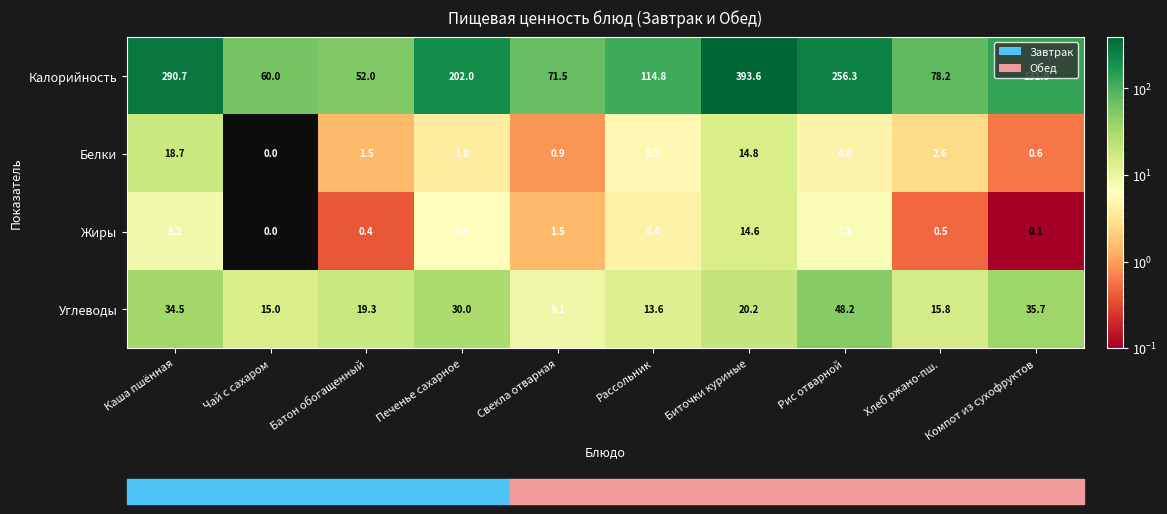

List the labels in order of Белки value, largest first.

Каша пшённая, Биточки куриные, Рассольник, Рис отварной, Печенье сахарное, Хлеб ржано-пш., Батон обогащенный, Свекла отварная, Компот из сухофруктов, Чай с сахаром